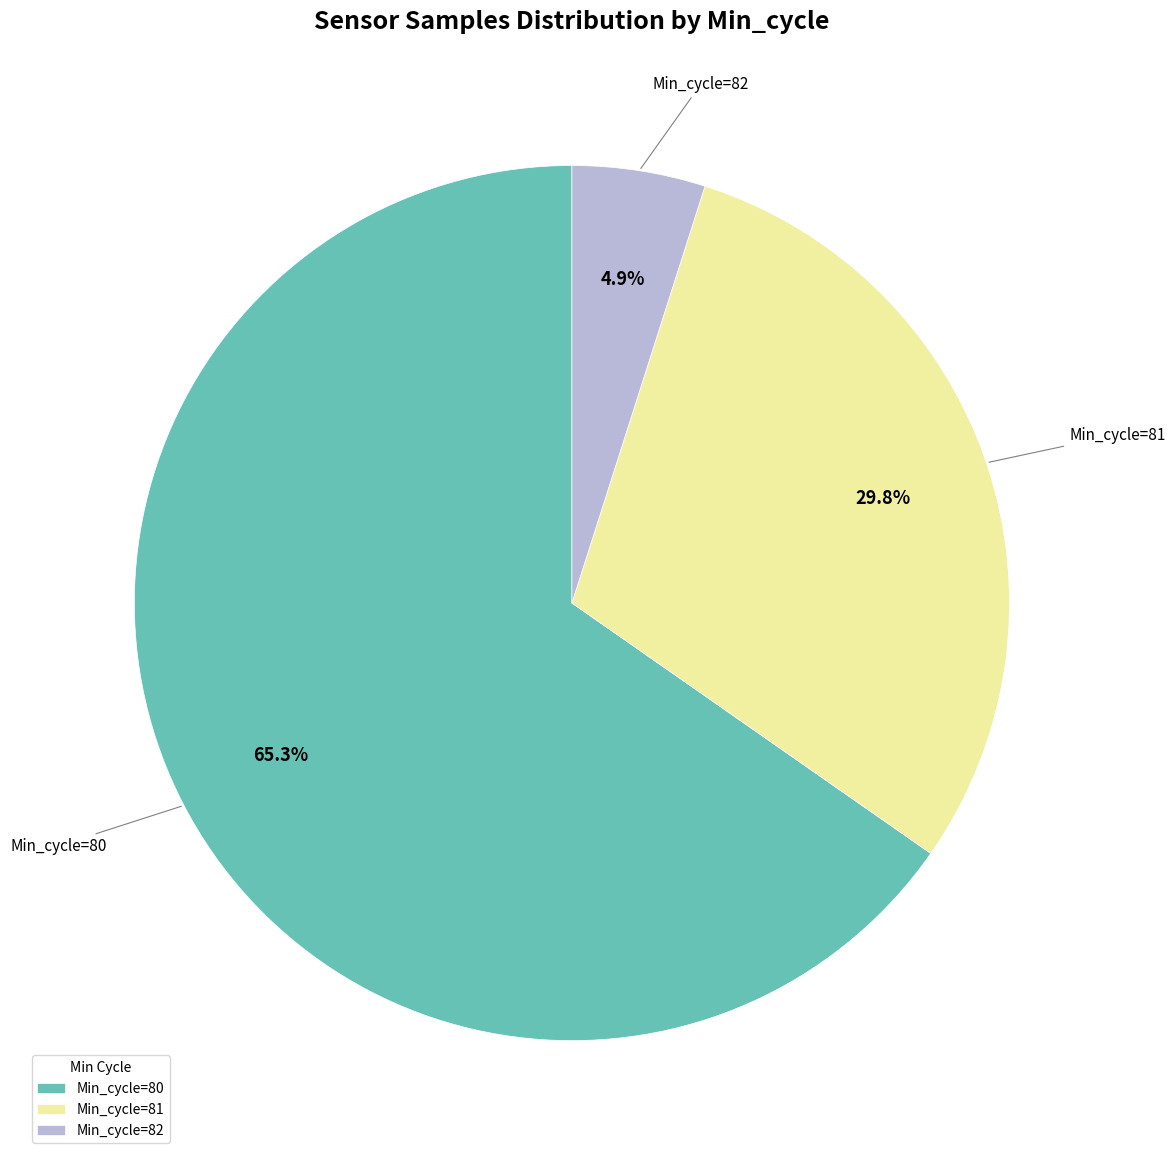

Rank the categories by value from highest to lowest.

Min_cycle=80, Min_cycle=81, Min_cycle=82